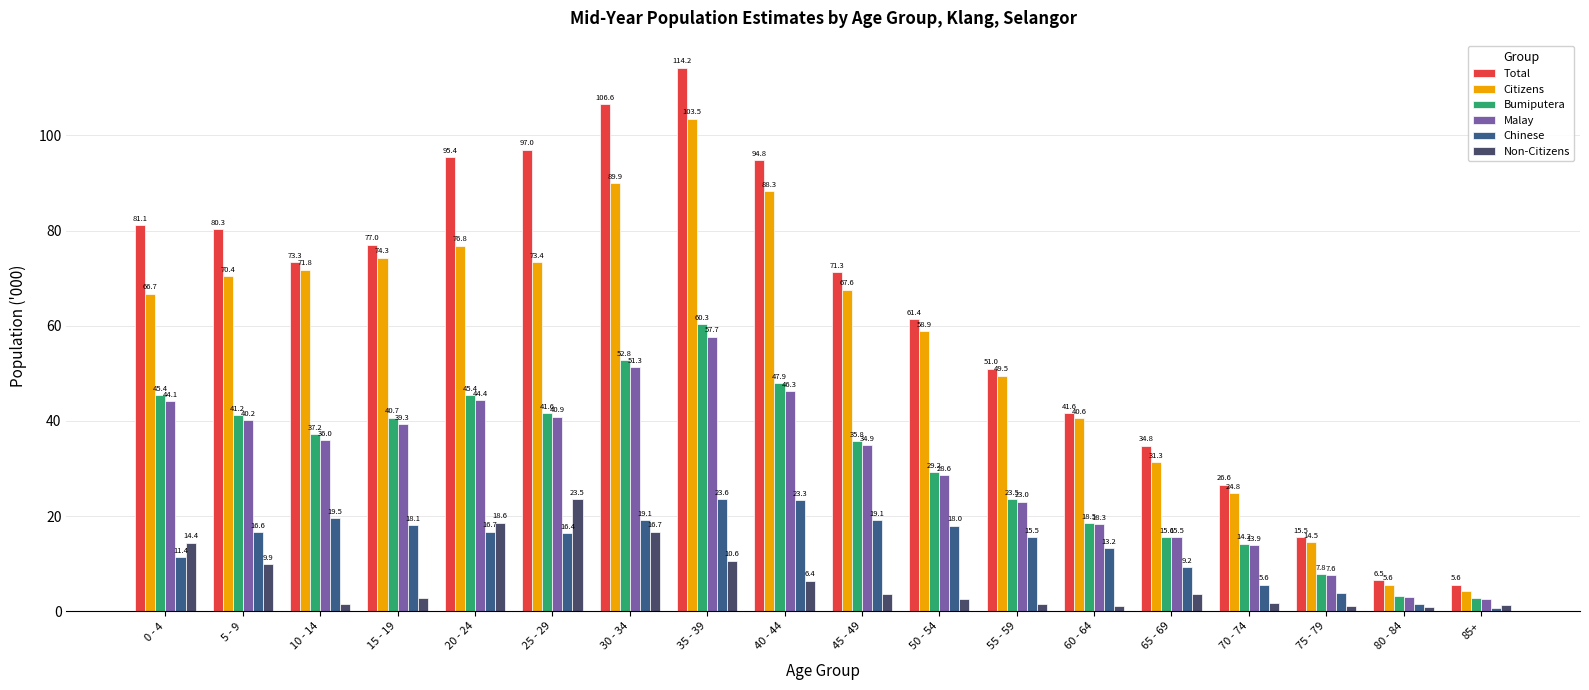

True or false: Chinese has a value of 3.9 at 75 - 79.

True